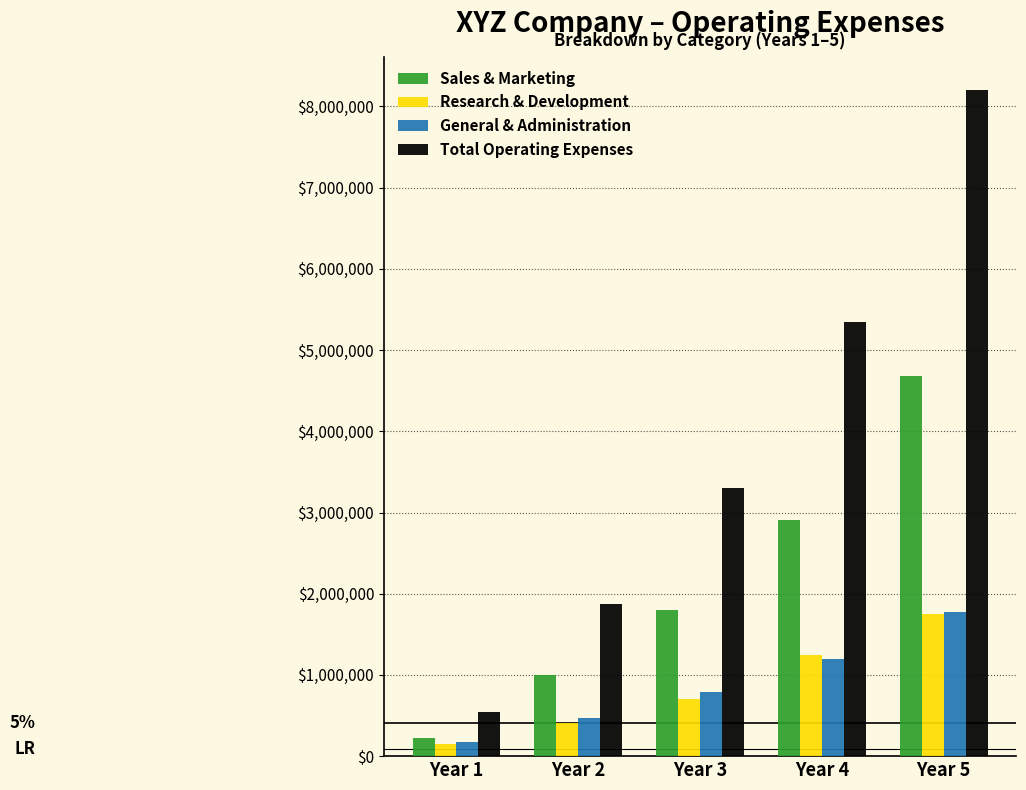

Reading left to right, list all the values displayed in this chart.

Sales & Marketing: 229000.0	997750.0	1805400.0	2911500.0	4676000.0
Research & Development: 149000.0	413000.0	702550.0	1241500.0	1752000.0
General & Administration: 171666.8	465150.0	790106.7	1191933.3	1771466.7
Total Operating Expenses: 549666.8	1875900.0	3298056.7	5344933.3	8199466.7